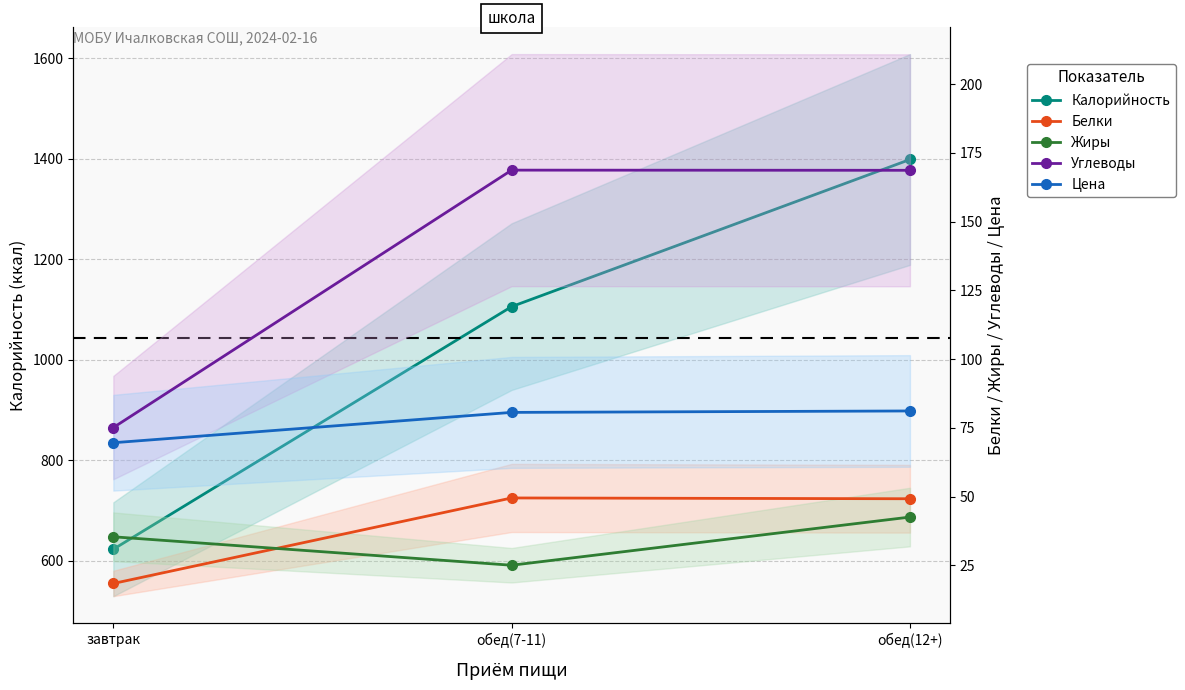

Is the value of Белки at обед(7-11) greater than the value of Калорийность at завтрак?

No